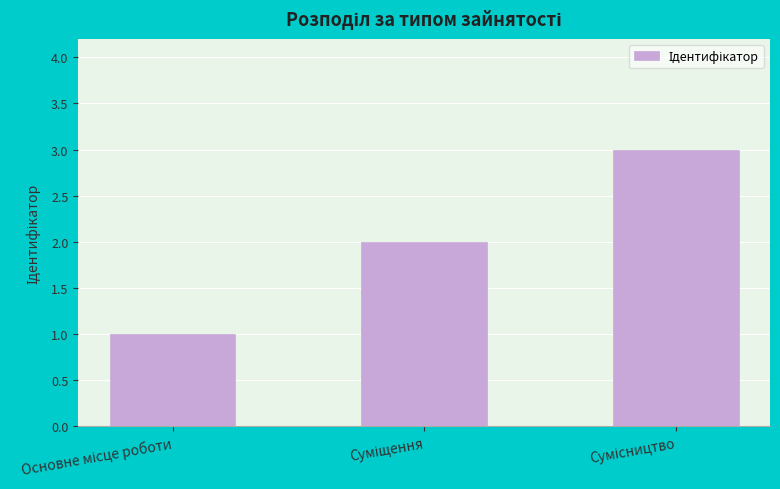

How many values are below 2?

1